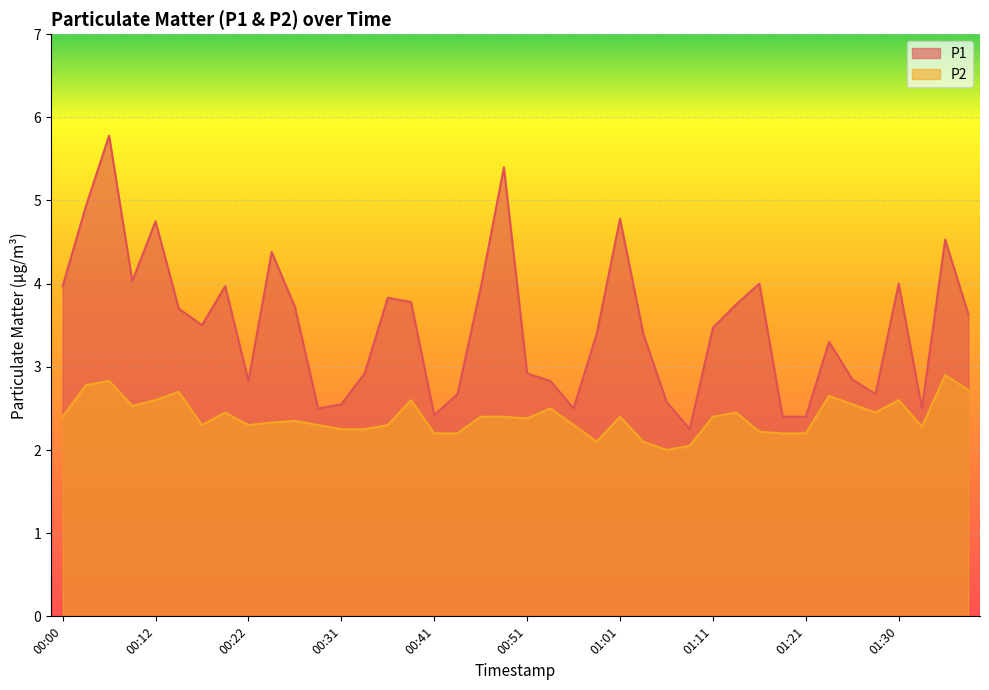

True or false: P2 and P1 cross at least once.

False